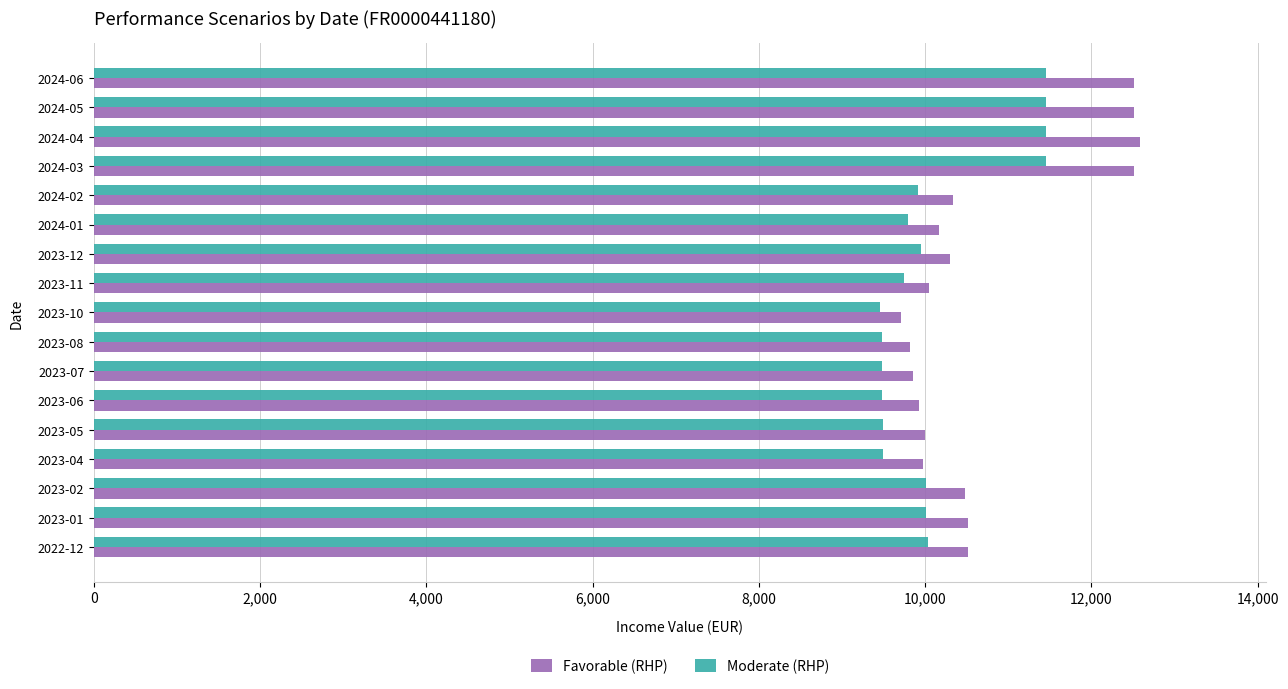

The value of Moderate (RHP) at 2024-02 is 9910. True or false?

True